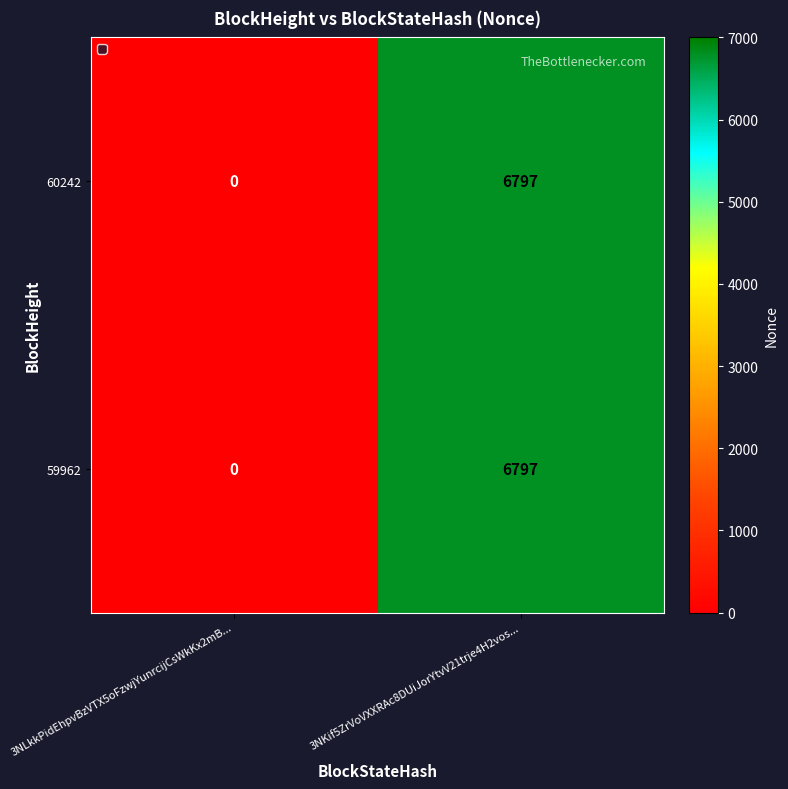

How many data points in 60242 are less than 6797?

1